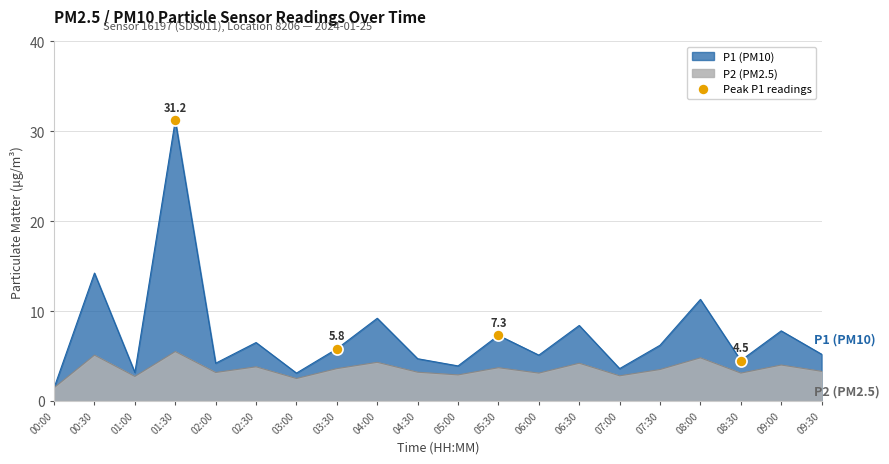

How many values in the P1 series are below 5?

8